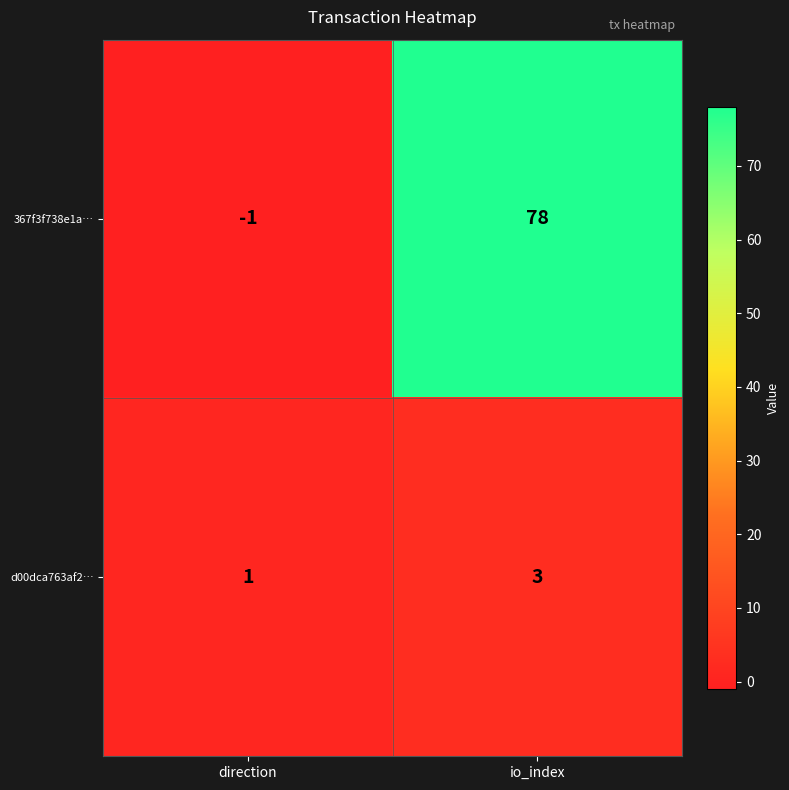

Rank the series by their maximum value, from lowest to highest.

d00dca763af2…, 367f3f738e1a…